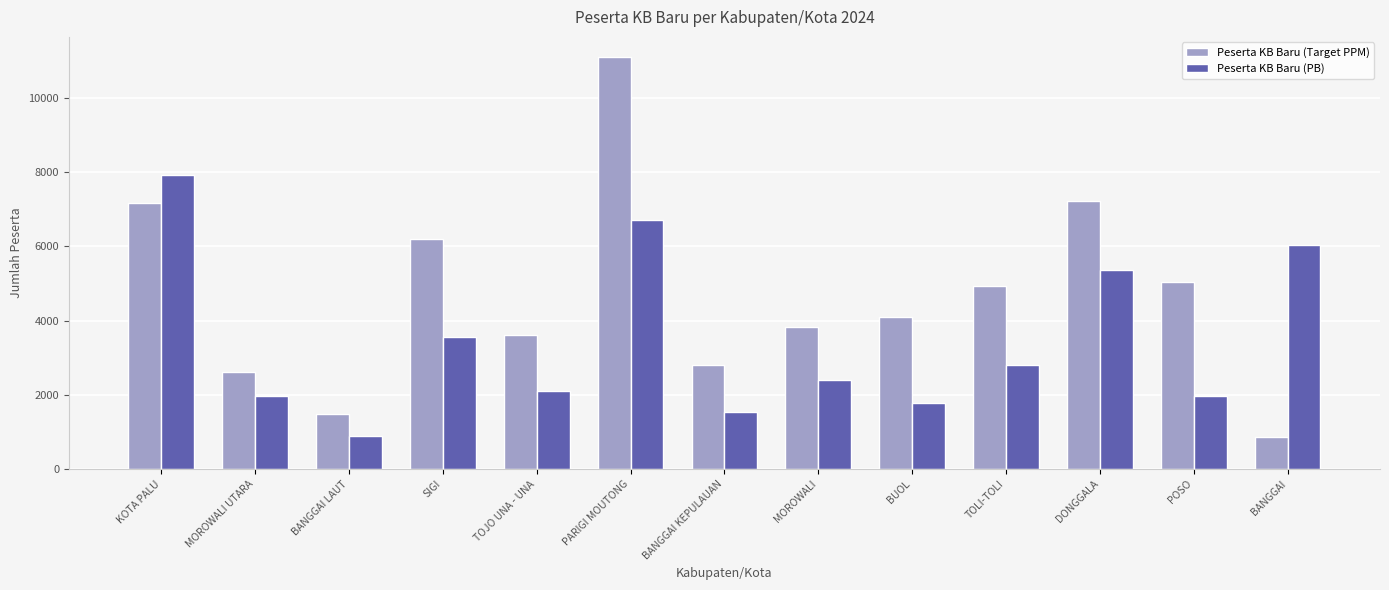

What is the value of the Peserta KB Baru (Target PPM) bar at the 11th from the left?

7227